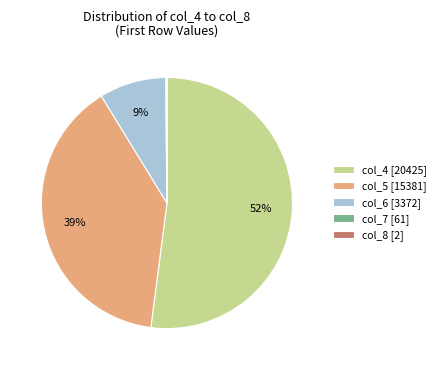

Which slice is the largest?

col_4 [20425]